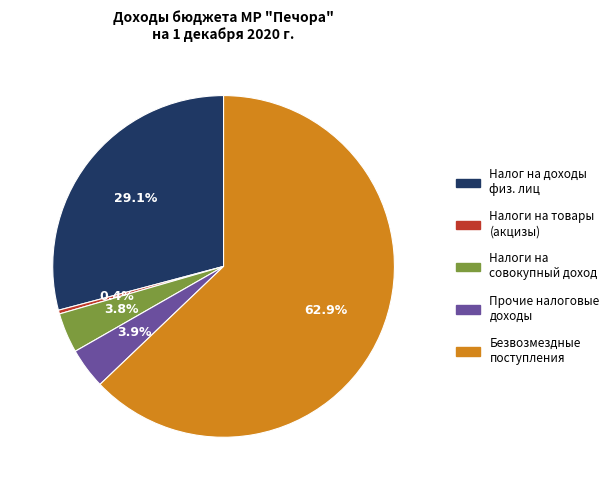

Count the number of slices in the pie.

5